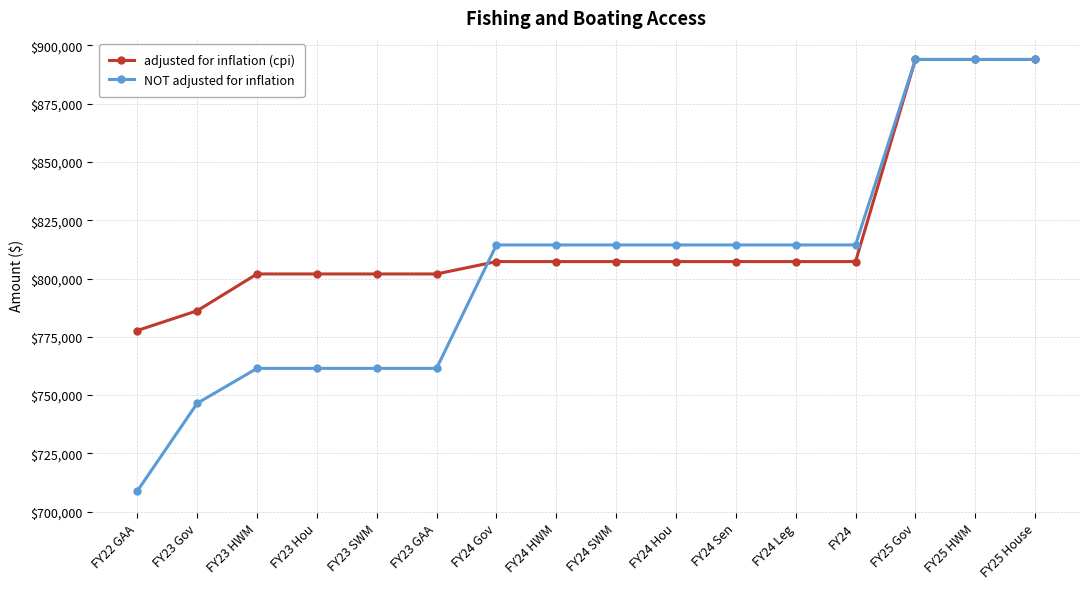

How many lines are shown in the chart?

2